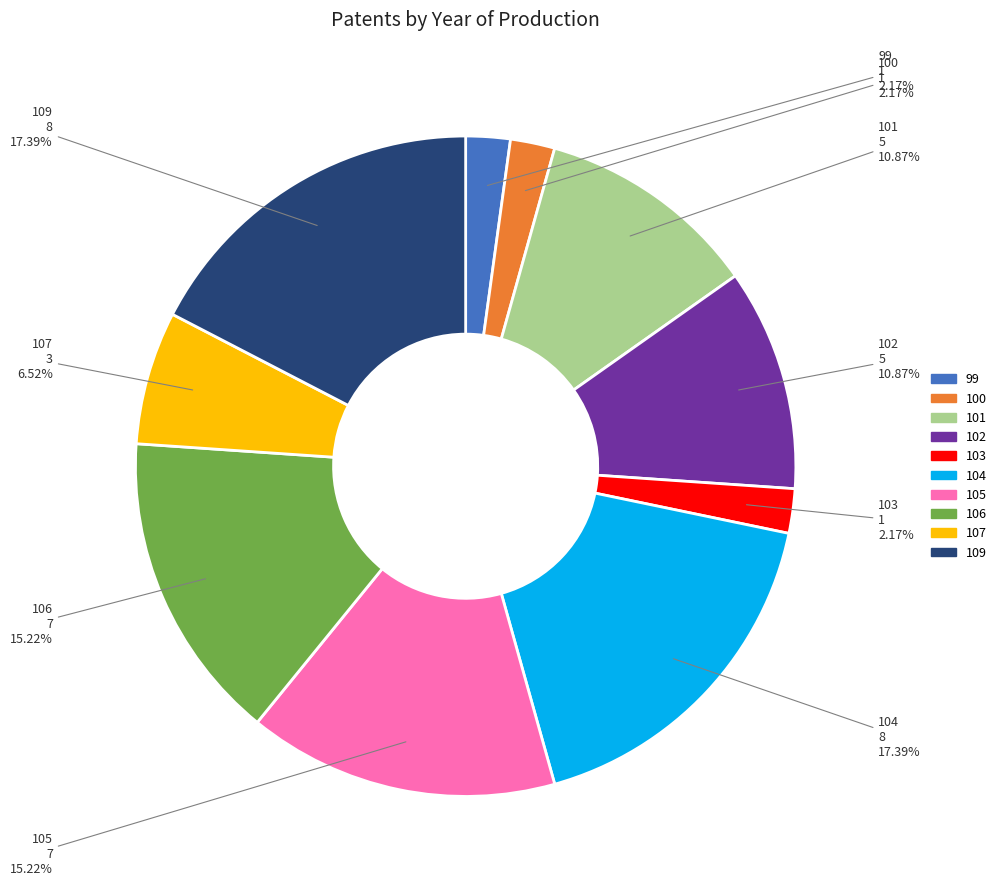

Does 100 account for over 50% of the chart?

No